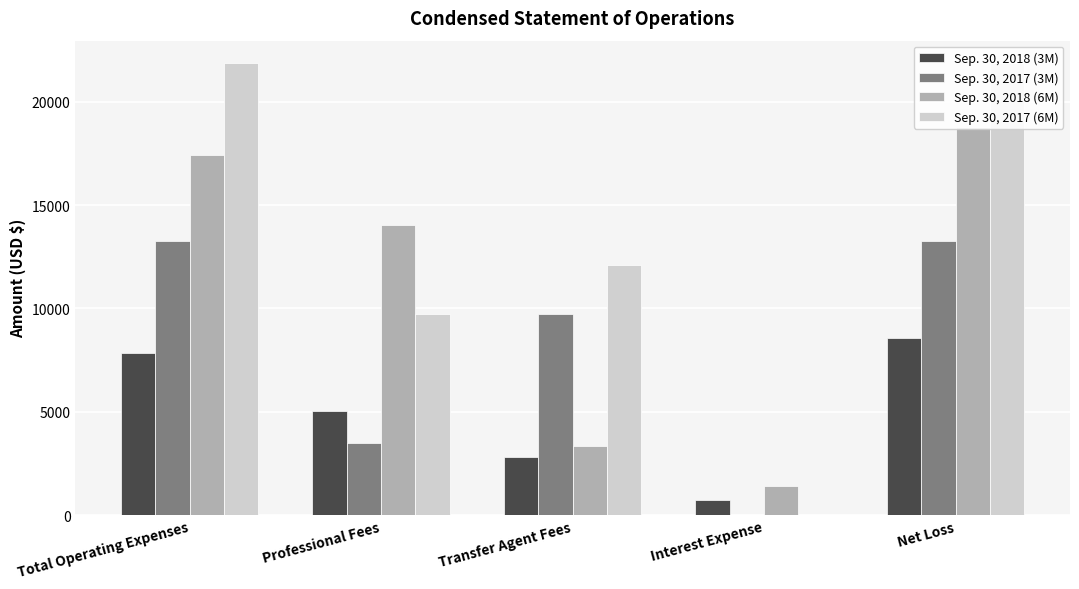

Which label corresponds to the largest value in the chart?

Total Operating Expenses